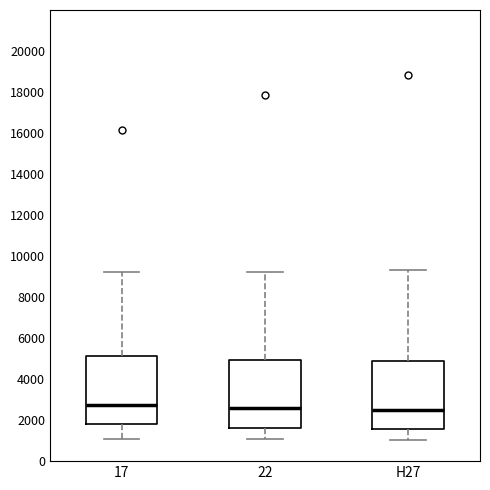

Reading left to right, read every box against the y-axis: the position of its median line, the range the box covers, and the ends of its whiskers. The values are not printed on the chart, so give them approximately, as read against the axis.

17: median 2800, box 1800 to 5200, whiskers 1000 to 9200
22: median 2600, box 1600 to 5000, whiskers 1000 to 9200
H27: median 2600, box 1600 to 4800, whiskers 1000 to 9400